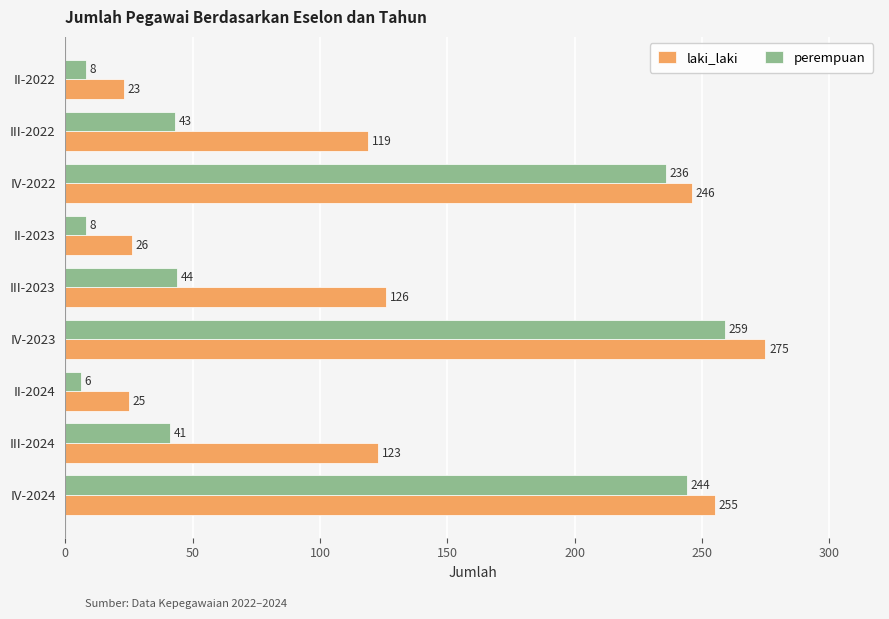

Which series has the largest range (max minus min)?

perempuan